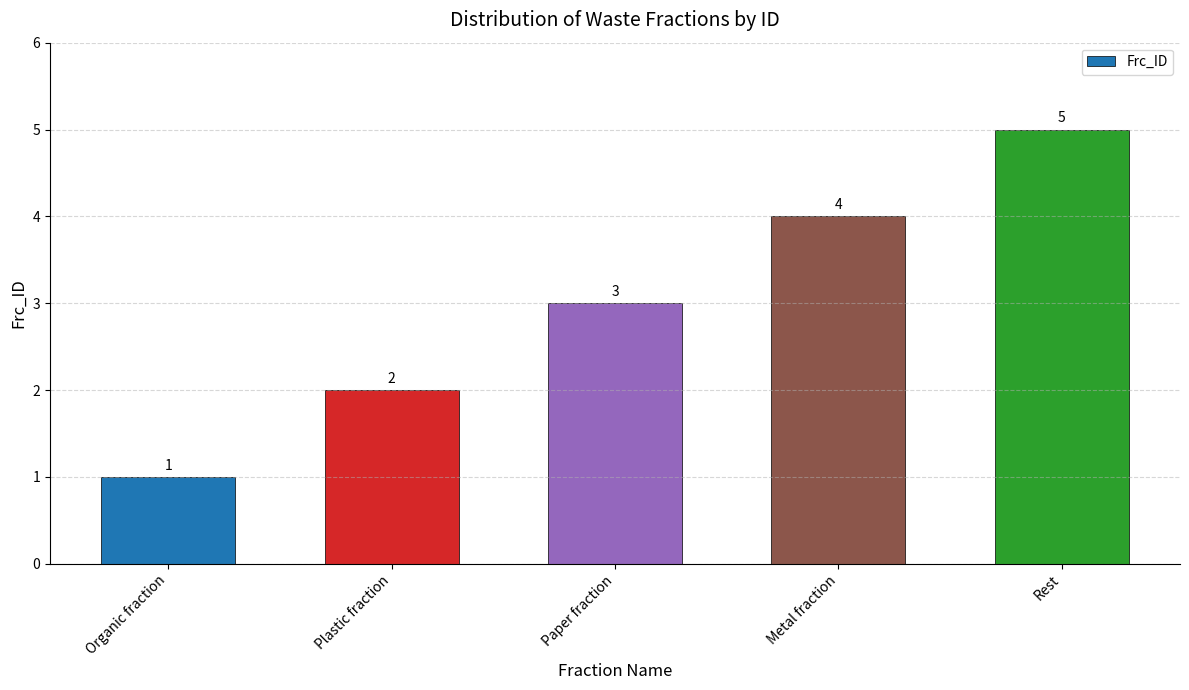

Rank the categories by value from lowest to highest.

Organic fraction, Plastic fraction, Paper fraction, Metal fraction, Rest